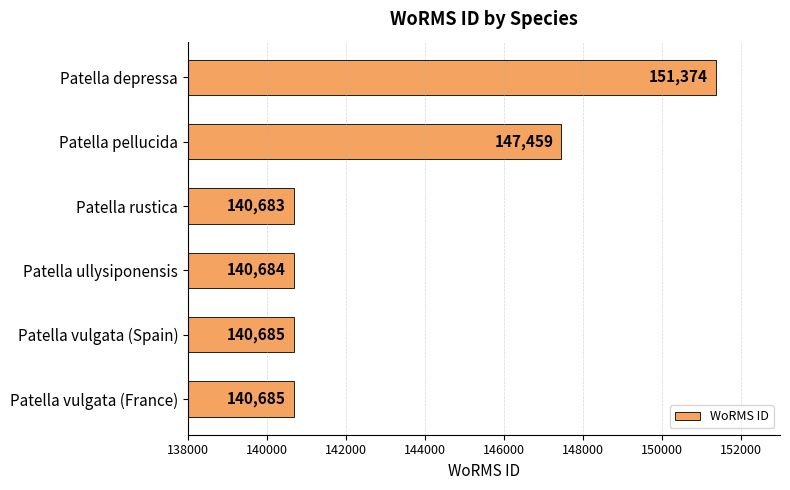

Approximately how many times larger is the value at Patella pellucida compared to Patella depressa?

1.0